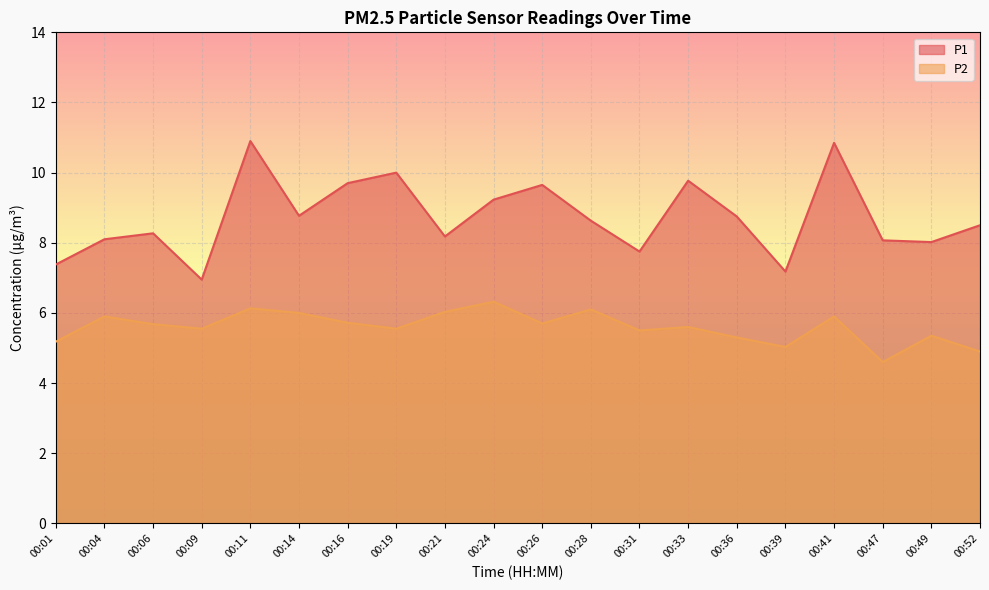

At which label is P1 closest to 8?

00:49